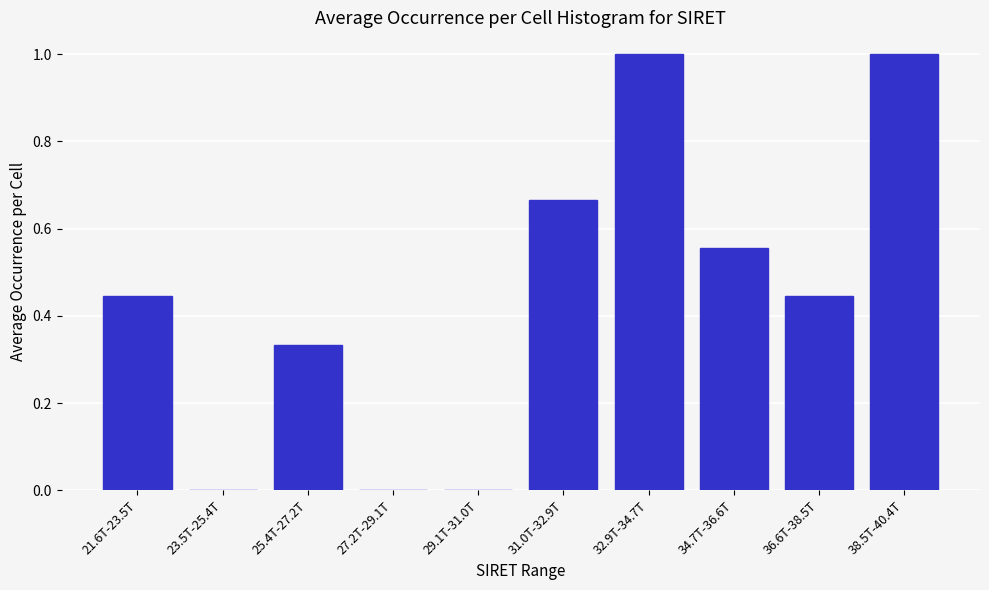

What is the greatest value displayed?

1.0